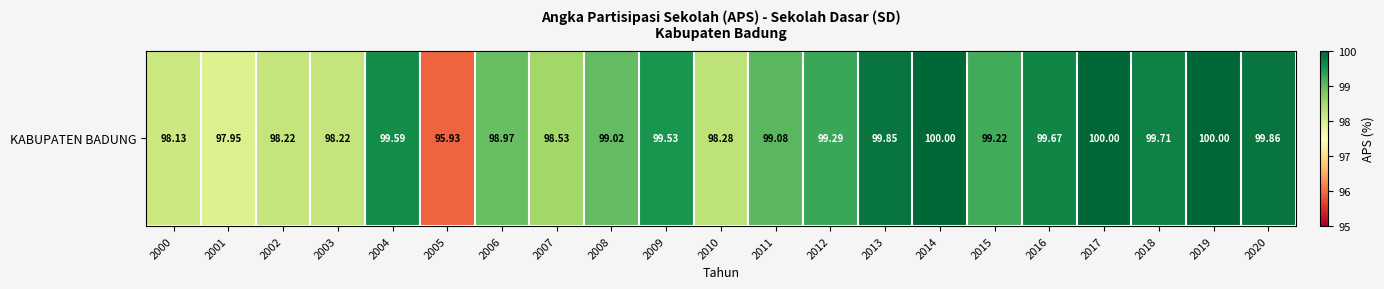

How many data points are above 99?

13